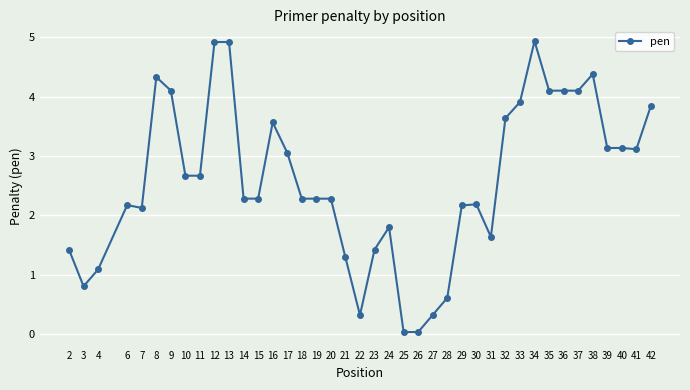

What is the difference between the maximum and minimum values?

4.9